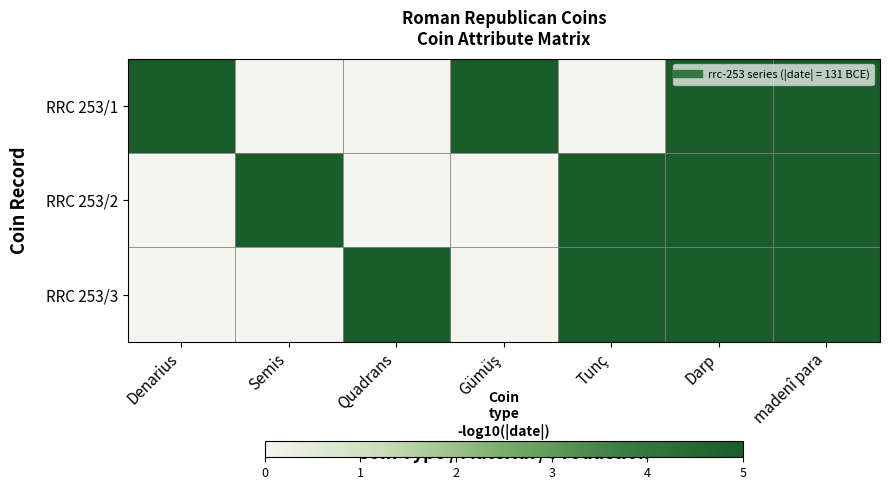

Reading left to right, what are all the values shown in this chart?

RRC 253/1: Denarius=5.3	Semis=0.0	Quadrans=0.0	Gümüş=5.3	Tunç=0.0	Darp=5.3	madenî para=5.3
RRC 253/2: Denarius=0.0	Semis=5.3	Quadrans=0.0	Gümüş=0.0	Tunç=5.3	Darp=5.3	madenî para=5.3
RRC 253/3: Denarius=0.0	Semis=0.0	Quadrans=5.3	Gümüş=0.0	Tunç=5.3	Darp=5.3	madenî para=5.3